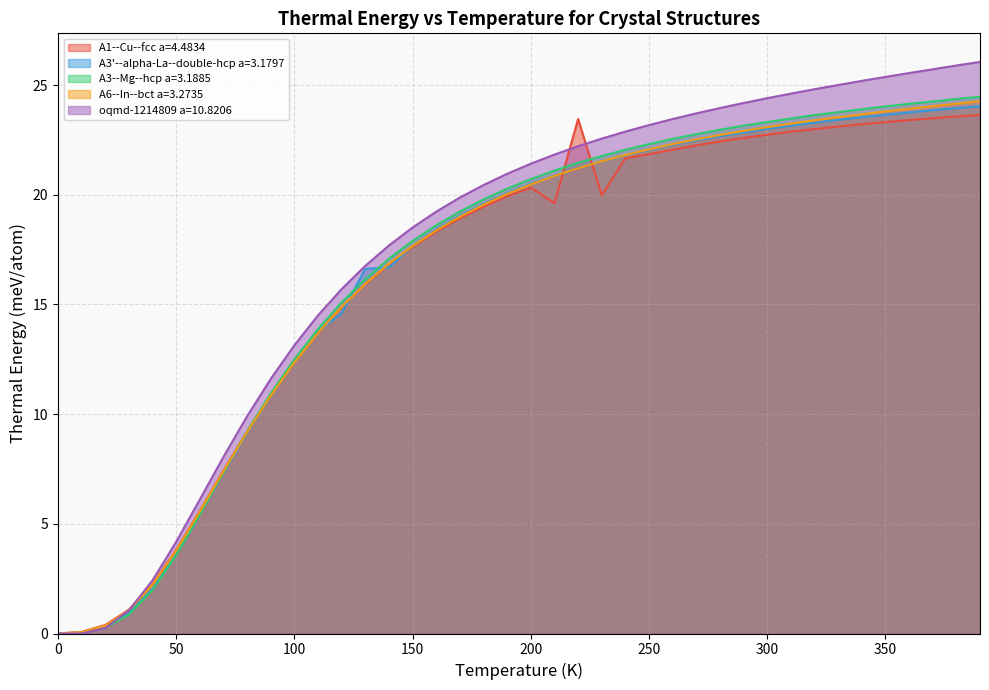

Reading left to right, what are all the values shown in this chart?

A1--Cu--fcc a=4.4834: 0.0=0.0	10.0=0.1	20.0=0.4	30.0=1.1	40.0=2.3	50.0=3.8	60.0=5.6	70.0=7.4	80.0=9.2	90.0=10.9	100.0=12.4	110.0=13.7	120.0=14.9	130.0=15.9	140.0=16.8	150.0=17.6	160.0=18.3	170.0=18.9	180.0=19.5	190.0=19.9	200.0=20.3	210.0=19.6	220.0=23.5	230.0=20.0	240.0=21.7	250.0=21.8	260.0=22.1	270.0=22.3	280.0=22.4	290.0=22.6	300.0=22.7	310.0=22.9	320.0=23.0	330.0=23.1	340.0=23.2	350.0=23.3	360.0=23.4	370.0=23.5	380.0=23.6	390.0=23.6
A3'--alpha-La--double-hcp a=3.1797: 0.0=0.0	10.0=0.0	20.0=0.3	30.0=0.9	40.0=2.0	50.0=3.6	60.0=5.4	70.0=7.3	80.0=9.1	90.0=10.9	100.0=12.4	110.0=13.8	120.0=14.6	130.0=16.6	140.0=16.7	150.0=17.7	160.0=18.4	170.0=19.1	180.0=19.6	190.0=20.1	200.0=20.5	210.0=20.9	220.0=21.2	230.0=21.5	240.0=21.8	250.0=22.1	260.0=22.3	270.0=22.5	280.0=22.7	290.0=22.8	300.0=23.0	310.0=23.2	320.0=23.3	330.0=23.4	340.0=23.5	350.0=23.6	360.0=23.7	370.0=23.9	380.0=23.9	390.0=24.0
A3--Mg--hcp a=3.1885: 0.0=0.0	10.0=0.0	20.0=0.3	30.0=0.9	40.0=2.0	50.0=3.6	60.0=5.4	70.0=7.4	80.0=9.2	90.0=10.9	100.0=12.5	110.0=13.9	120.0=15.1	130.0=16.2	140.0=17.1	150.0=17.9	160.0=18.6	170.0=19.2	180.0=19.8	190.0=20.3	200.0=20.7	210.0=21.1	220.0=21.5	230.0=21.8	240.0=22.1	250.0=22.3	260.0=22.6	270.0=22.8	280.0=23.0	290.0=23.2	300.0=23.3	310.0=23.5	320.0=23.6	330.0=23.8	340.0=23.9	350.0=24.0	360.0=24.1	370.0=24.3	380.0=24.4	390.0=24.5
A6--In--bct a=3.2735: 0.0=0.0	10.0=0.1	20.0=0.4	30.0=1.1	40.0=2.2	50.0=3.8	60.0=5.6	70.0=7.4	80.0=9.2	90.0=10.8	100.0=12.4	110.0=13.7	120.0=14.9	130.0=15.9	140.0=16.9	150.0=17.7	160.0=18.4	170.0=19.0	180.0=19.6	190.0=20.0	200.0=20.5	210.0=20.9	220.0=21.2	230.0=21.5	240.0=21.8	250.0=22.1	260.0=22.3	270.0=22.5	280.0=22.7	290.0=22.9	300.0=23.1	310.0=23.2	320.0=23.4	330.0=23.5	340.0=23.7	350.0=23.8	360.0=23.9	370.0=24.0	380.0=24.2	390.0=24.3
oqmd-1214809 a=10.8206: 0.0=0.0	10.0=0.0	20.0=0.2	30.0=1.1	40.0=2.4	50.0=4.2	60.0=6.1	70.0=8.1	80.0=9.9	90.0=11.6	100.0=13.1	110.0=14.5	120.0=15.7	130.0=16.8	140.0=17.7	150.0=18.5	160.0=19.2	170.0=19.9	180.0=20.4	190.0=21.0	200.0=21.4	210.0=21.8	220.0=22.2	230.0=22.6	240.0=22.9	250.0=23.2	260.0=23.5	270.0=23.7	280.0=24.0	290.0=24.2	300.0=24.4	310.0=24.6	320.0=24.8	330.0=25.0	340.0=25.2	350.0=25.4	360.0=25.5	370.0=25.7	380.0=25.9	390.0=26.1